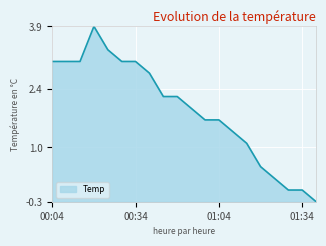

What is the maximum value shown in the chart?

3.9